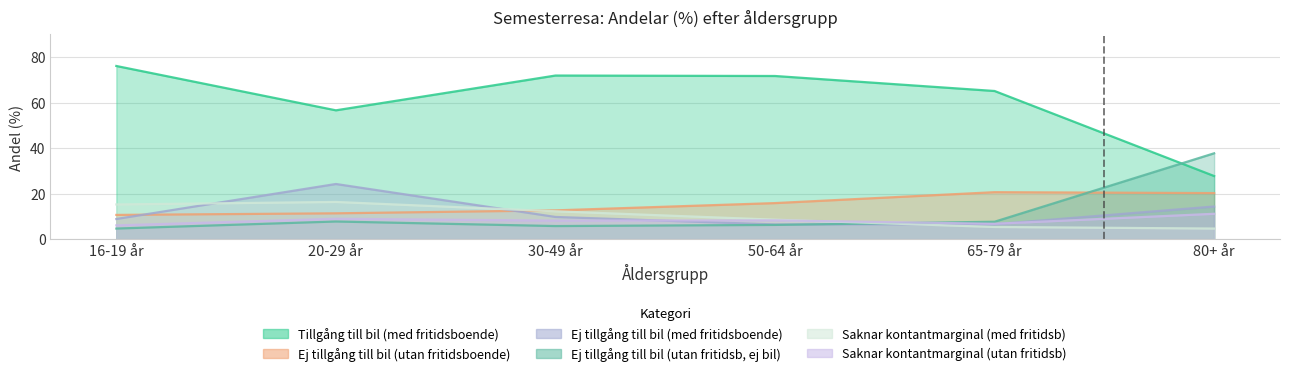

Which series has the largest range (max minus min)?

Tillgång till bil (med fritidsboende)